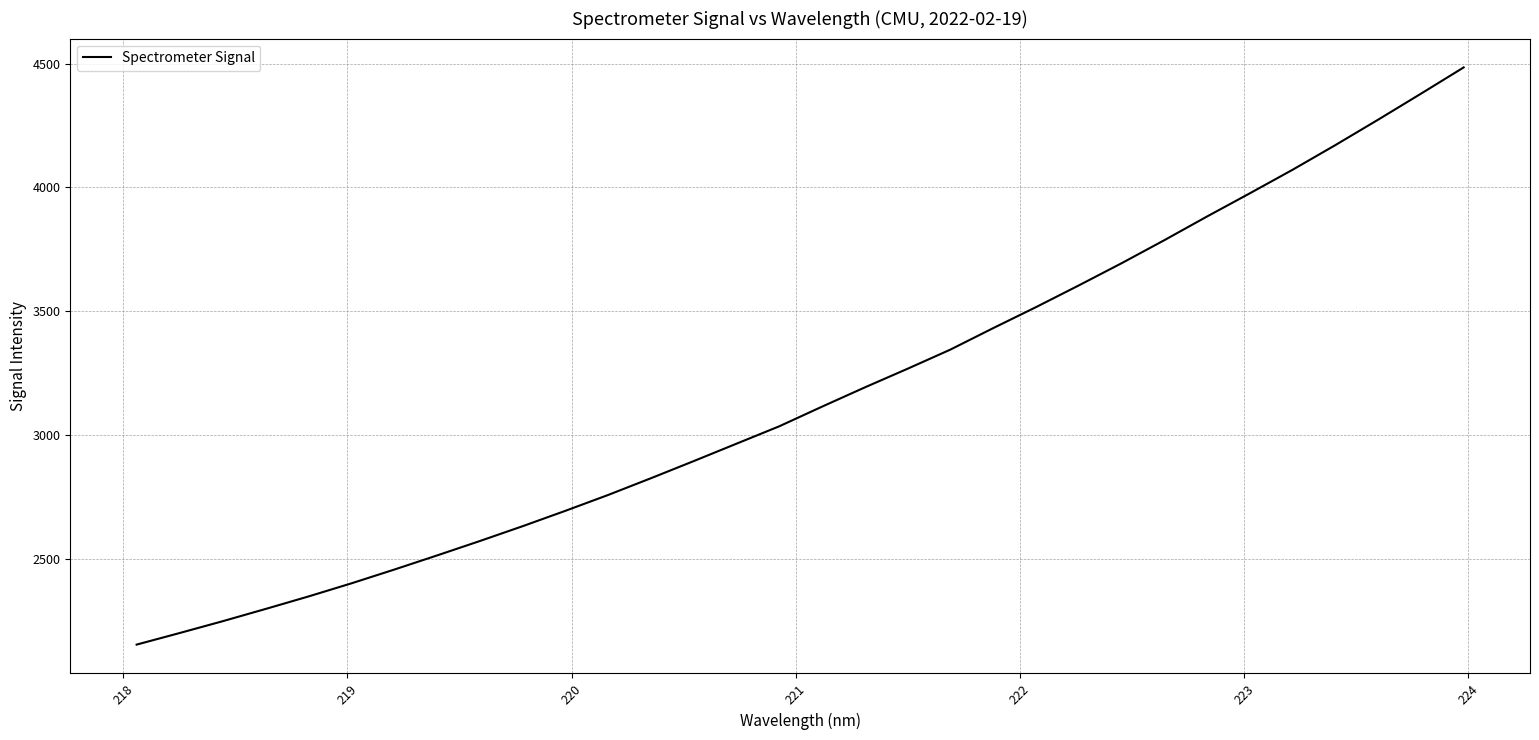

What is the difference between the second highest and minimum values?

2224.0